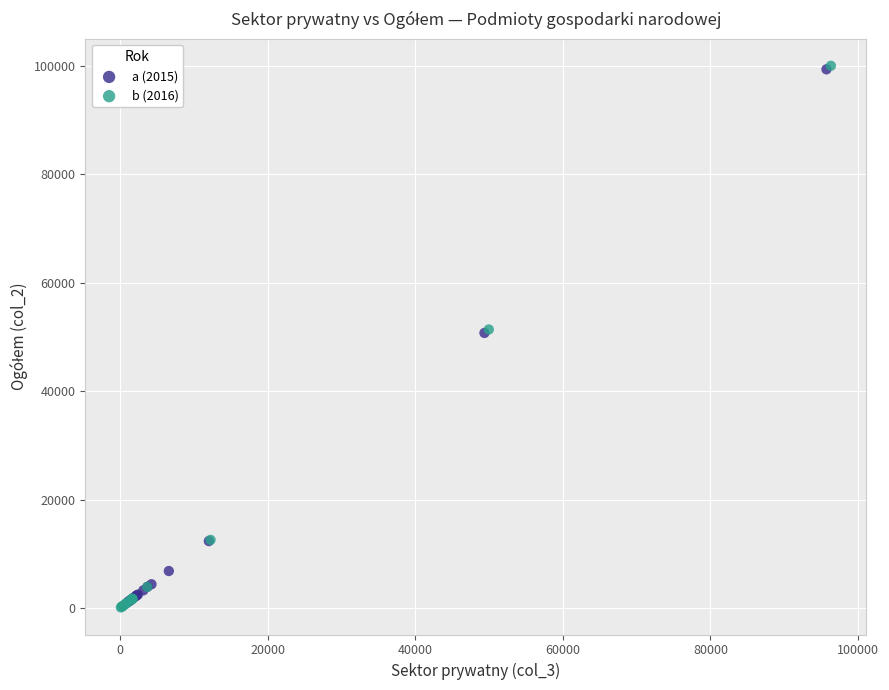

Which series has the largest Y range (max minus min)?

b (2016)